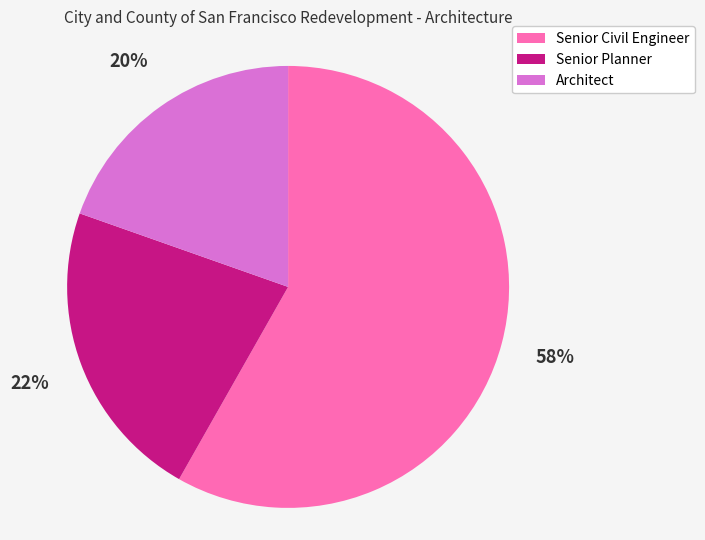

What is the largest slice in the pie chart?

Senior Civil Engineer